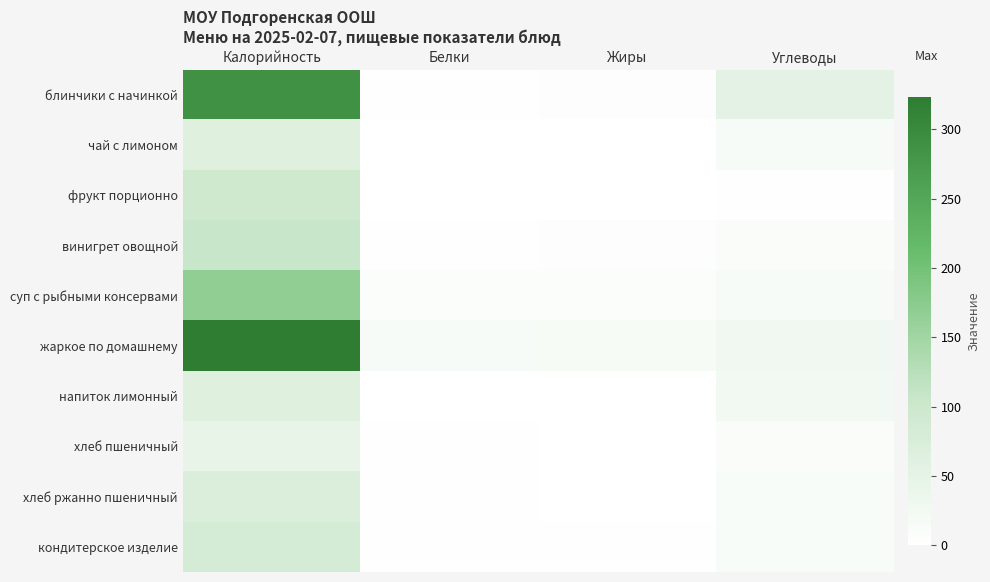

Which category has the lowest value across all series?

Жиры